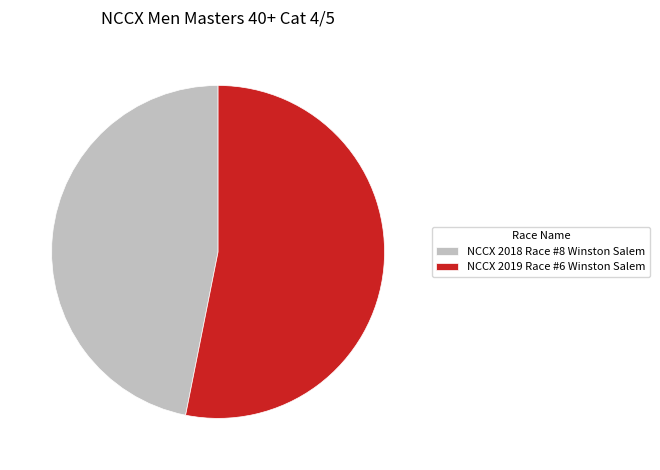

Between NCCX 2019 Race #6 Winston Salem and NCCX 2018 Race #8 Winston Salem, which is larger?

NCCX 2019 Race #6 Winston Salem